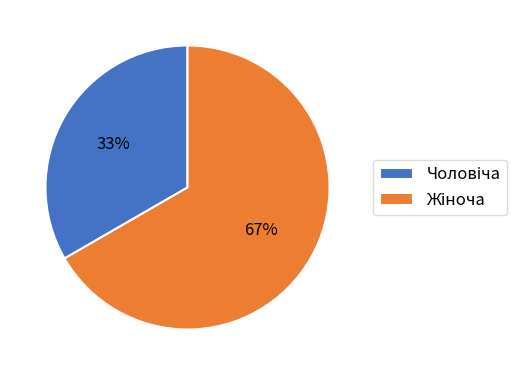

To the nearest percent, what is the average slice percentage?

50%